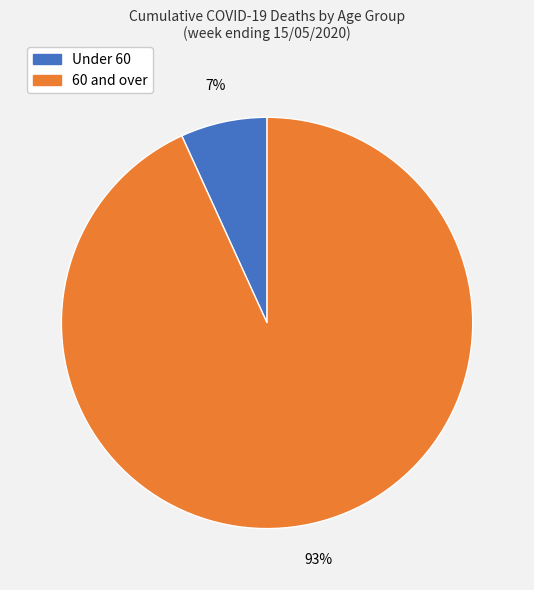

To the nearest percent, what is the difference between the largest and smallest slice percentages?

86%